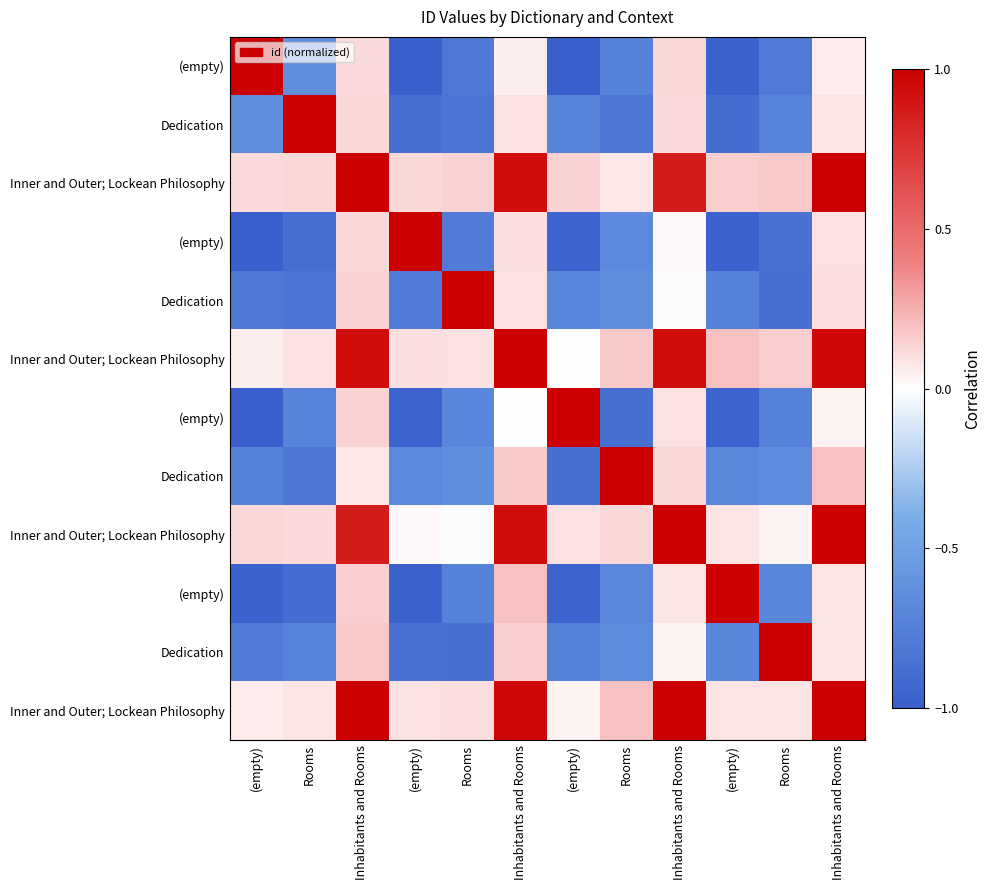

At how many categories does at least one series exceed 0?

12